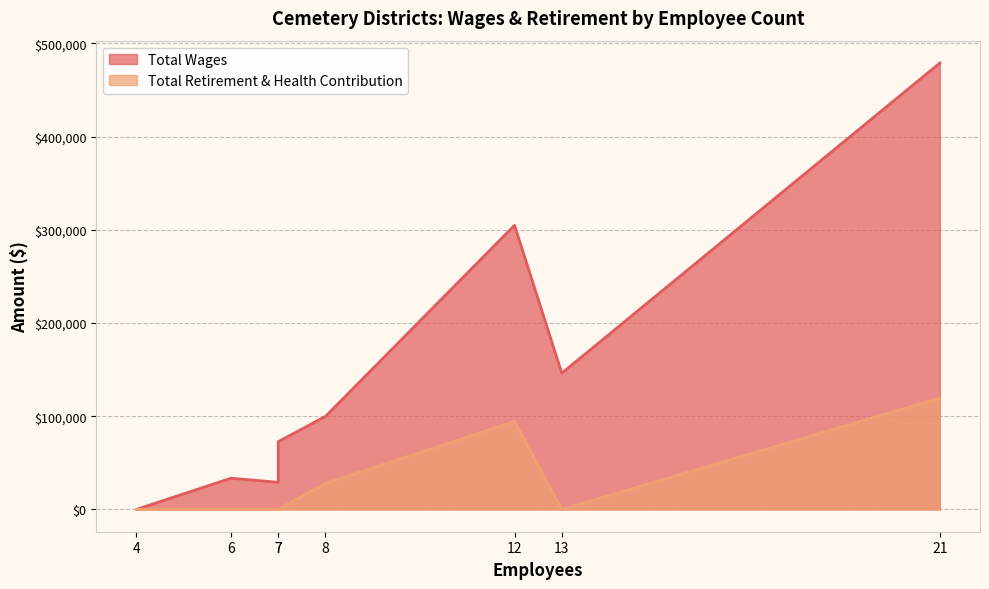

Rank the series by their average value, from lowest to highest.

Total Retirement & Health Contribution, Total Wages